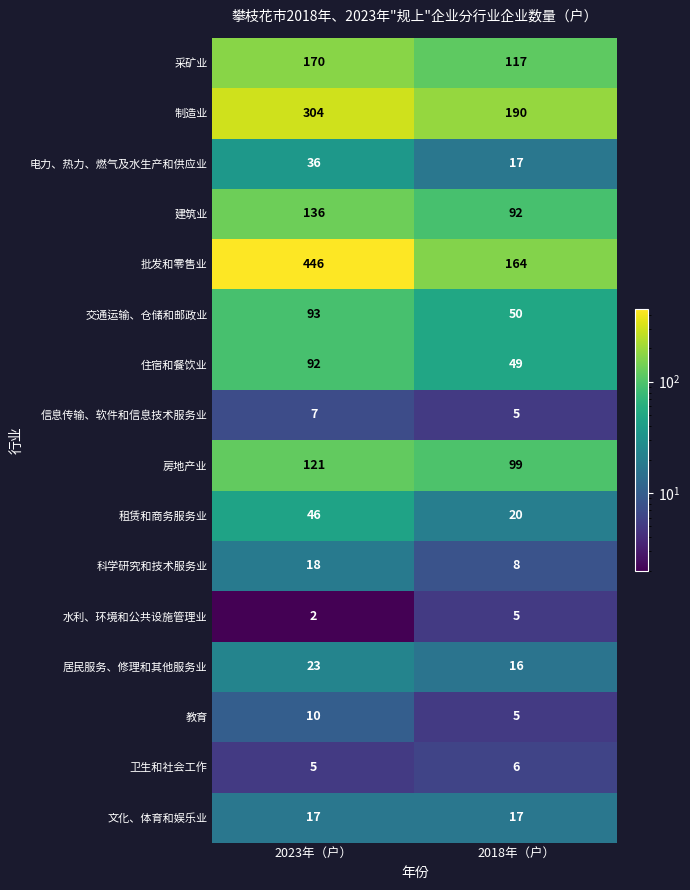

What is the sum of the 水利、环境和公共设施管理业 values at 2018年（户） and 2023年（户）?

7